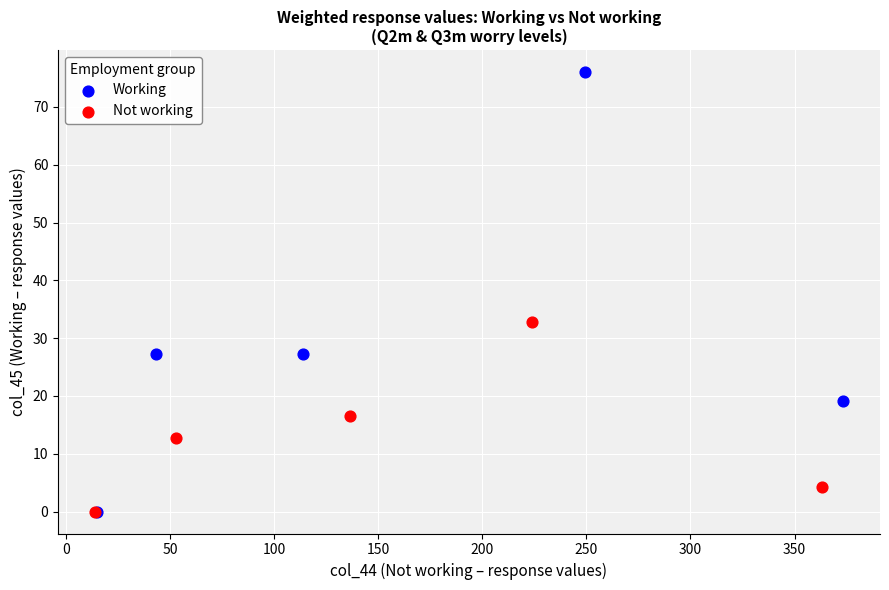

Which series contains the highest Y value?

Working